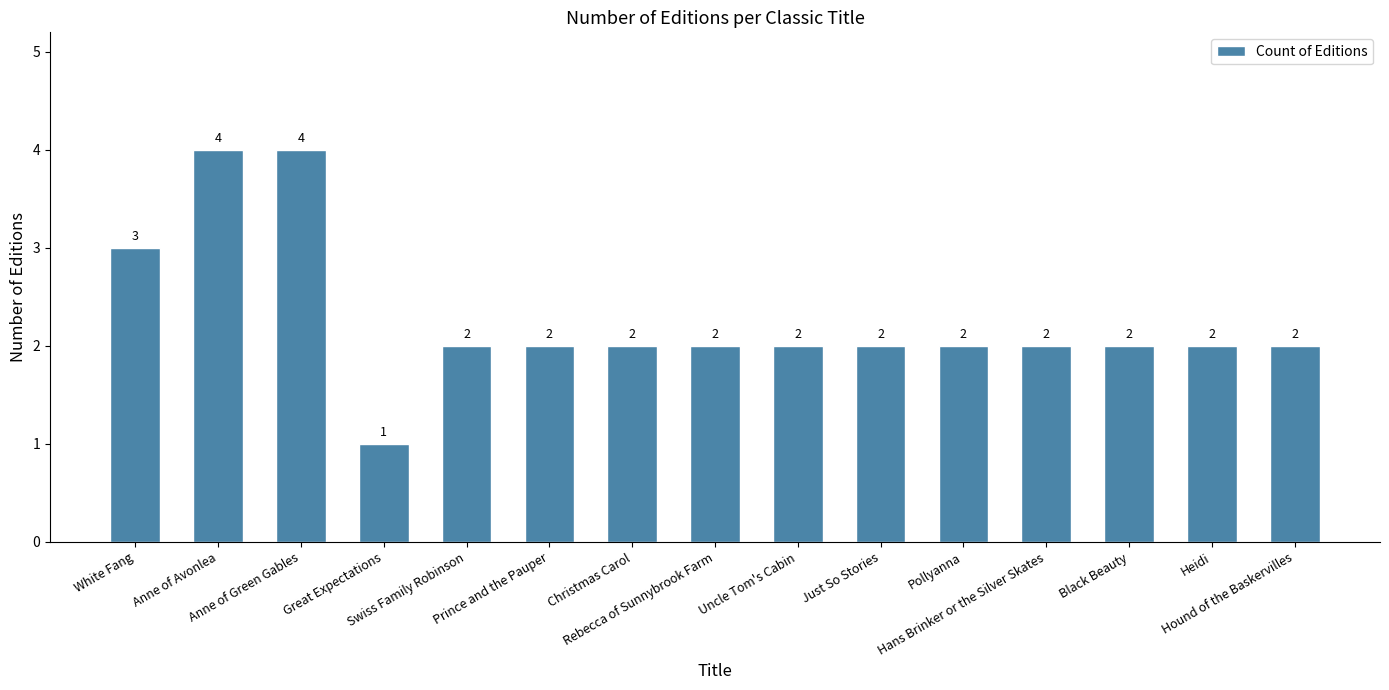

The value at Hound of the Baskervilles is 2. True or false?

True